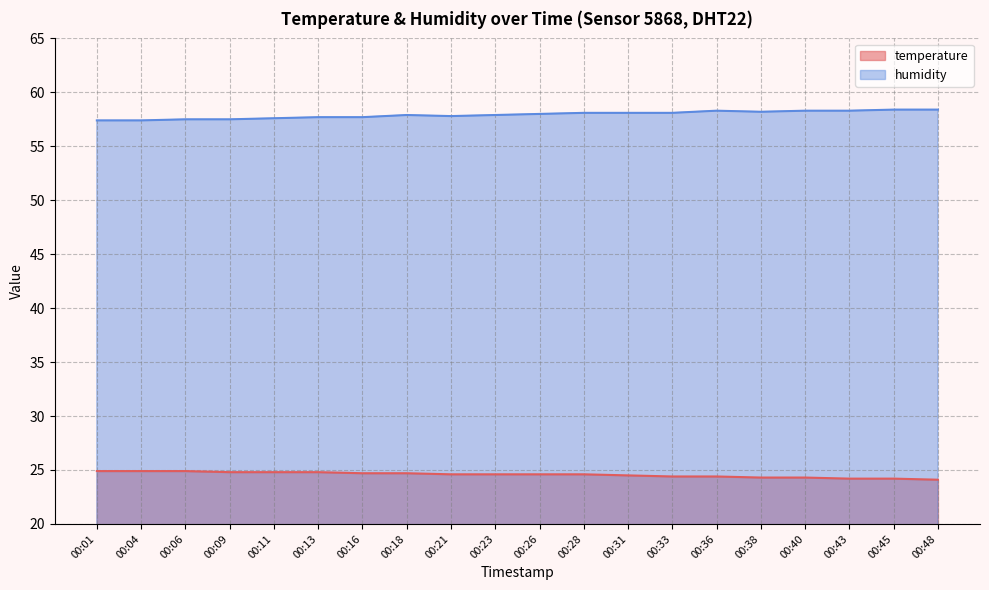

Which series has the widest spread of values?

humidity